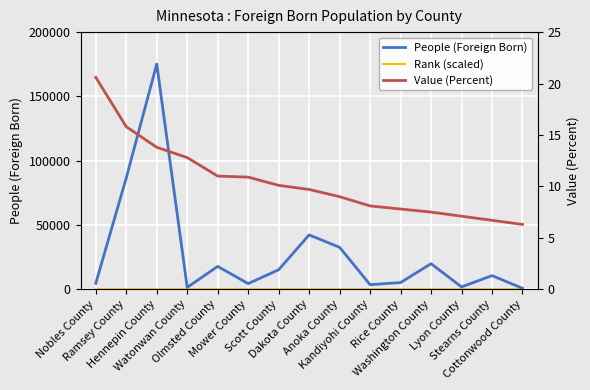

True or false: Rank (scaled) and People (Foreign Born) cross at least once.

False